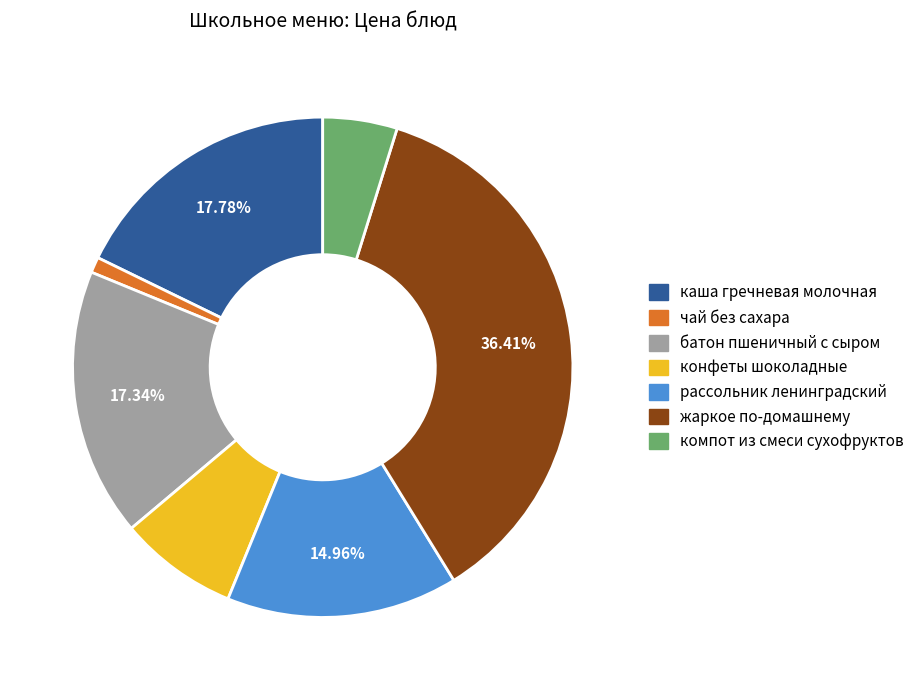

Is there a majority slice in this chart?

No